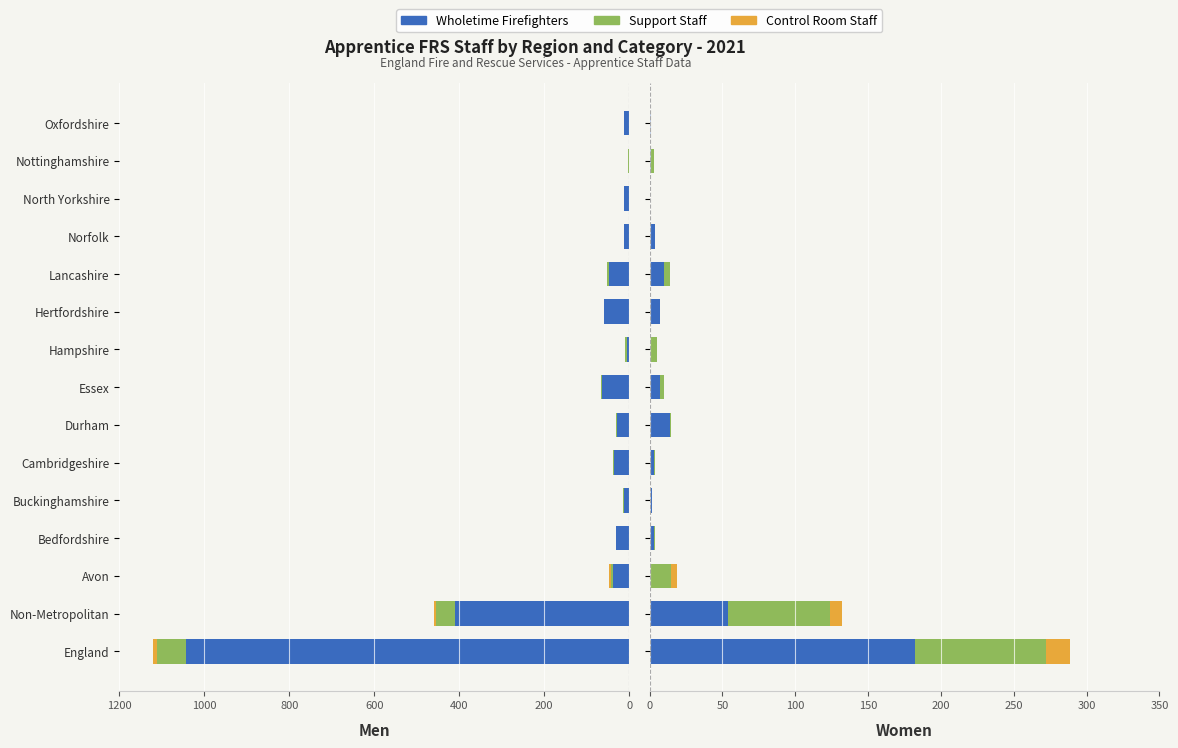

Is it true that Support equals 1 at Cambridgeshire?

True